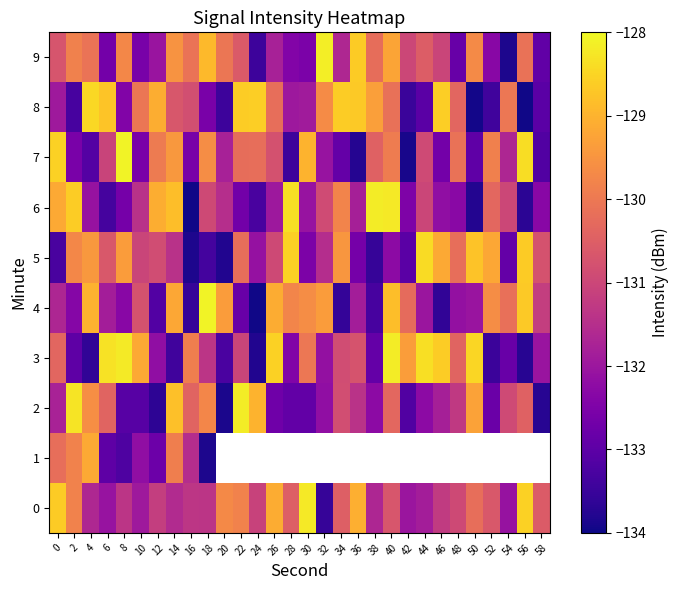

What is the spread (max minus min) of values at 44?

4.7